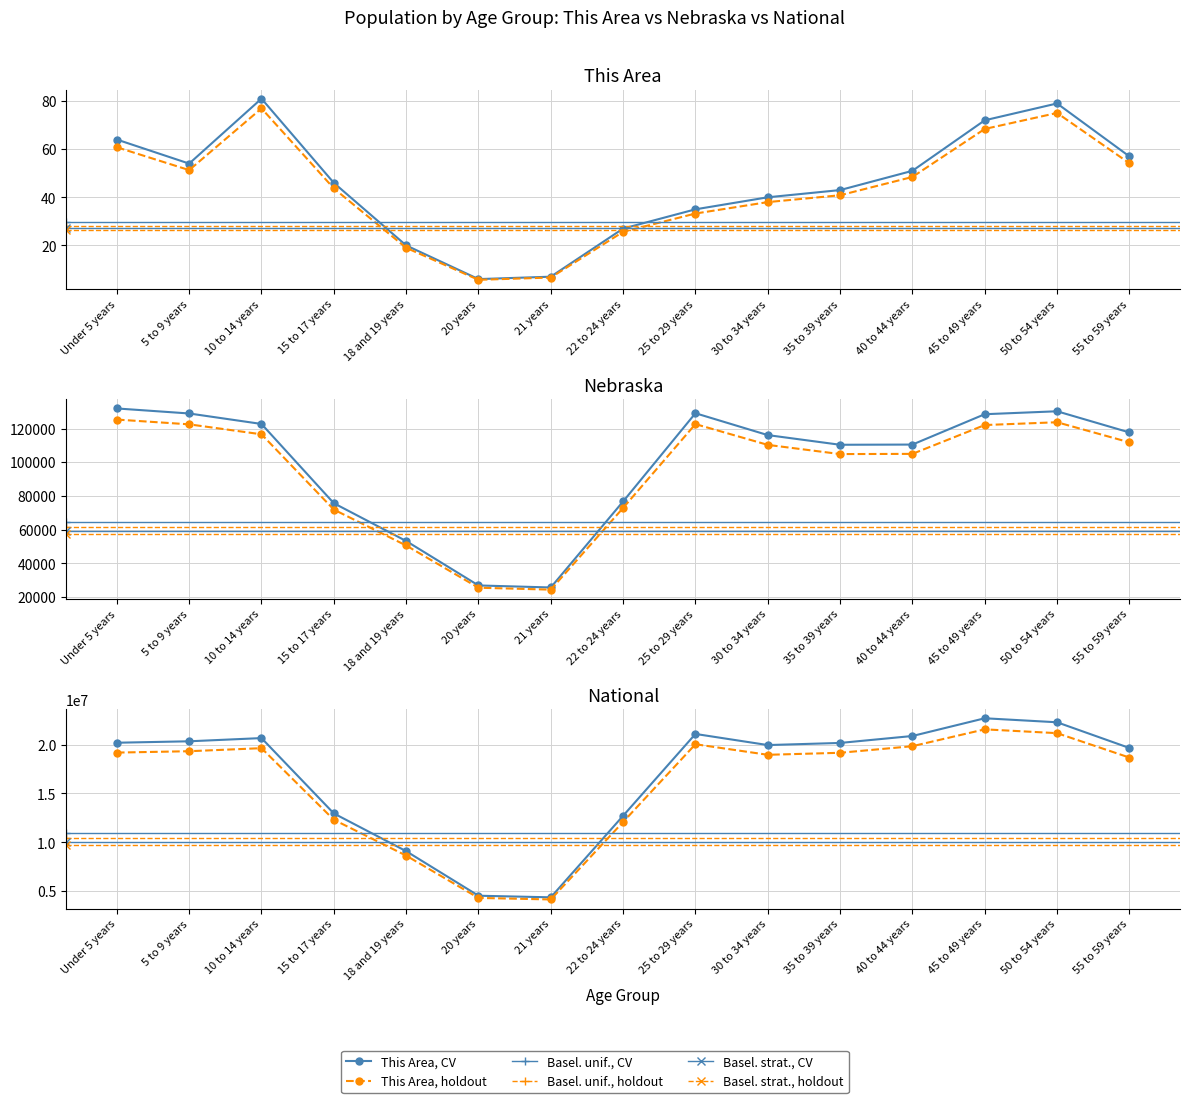

What is the sum of all National values?

251659630